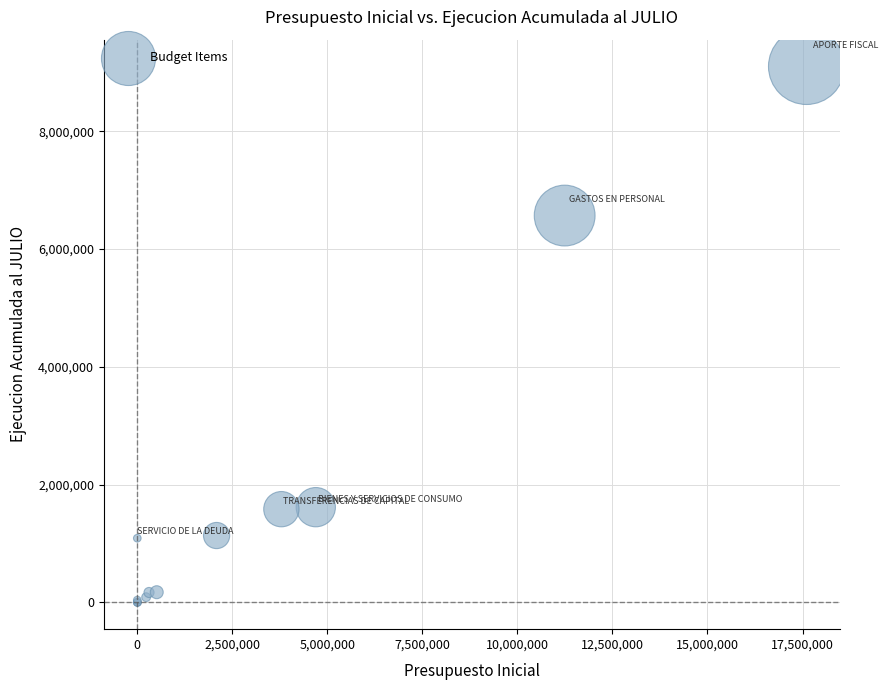

What Y value in the scatter plot is closest to 4549289?

6567254